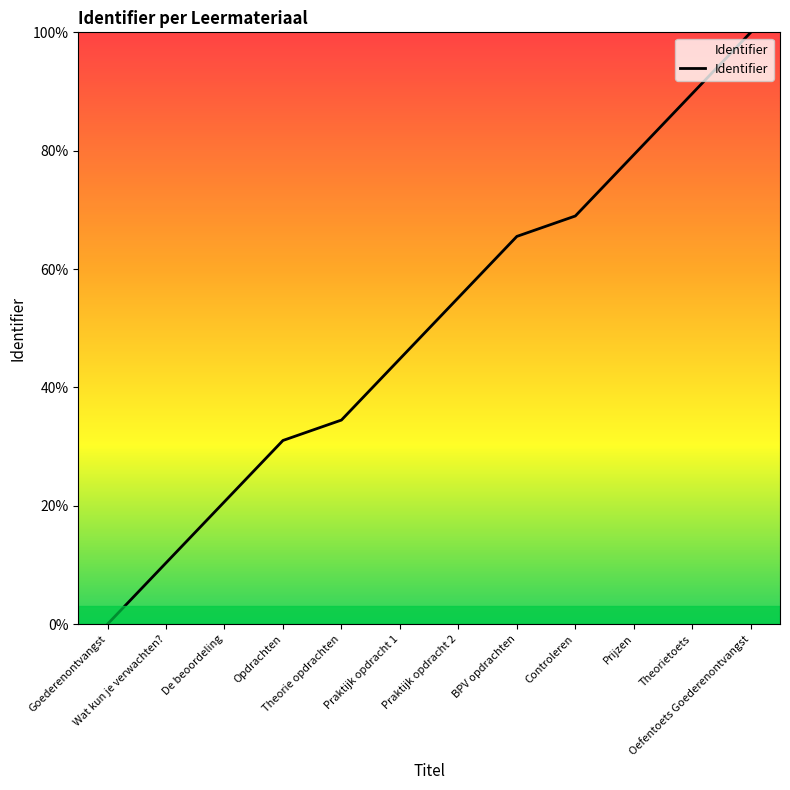

What position from the left is Controleren?

9